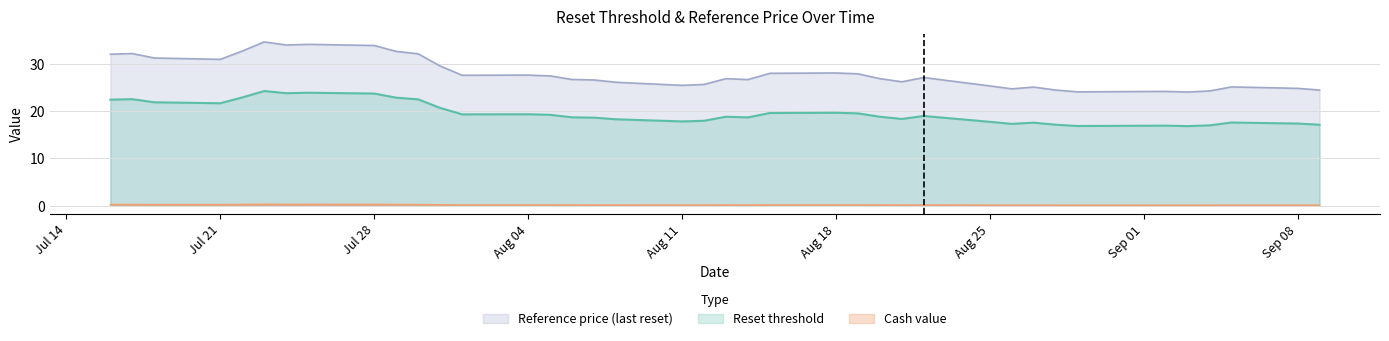

At which label is Reference price (last reset) closest to 29?

2025-07-31